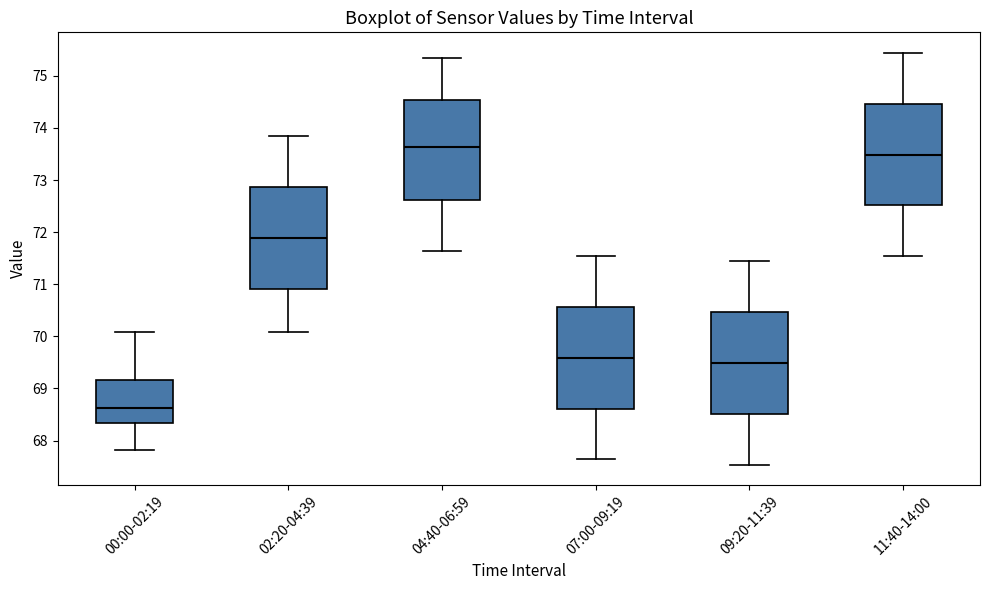

Where does the upper whisker of the box for 09:20-11:39 end on the y-axis? The values are not printed on the chart, so give them approximately, as read against the axis.

71.4